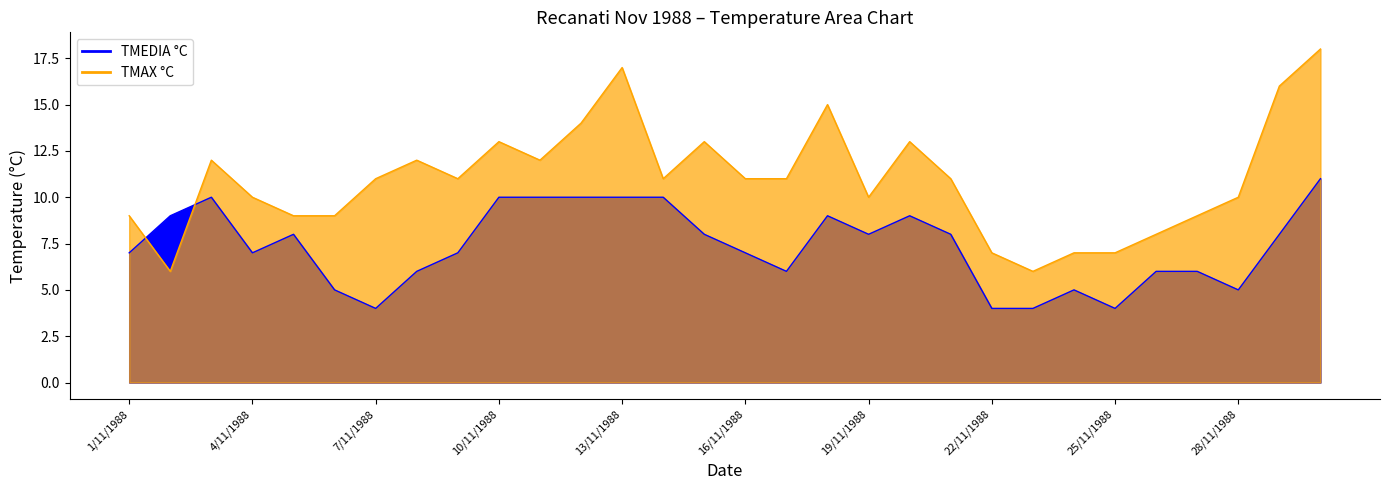

At which category is the sum across all series the highest?

30/11/1988